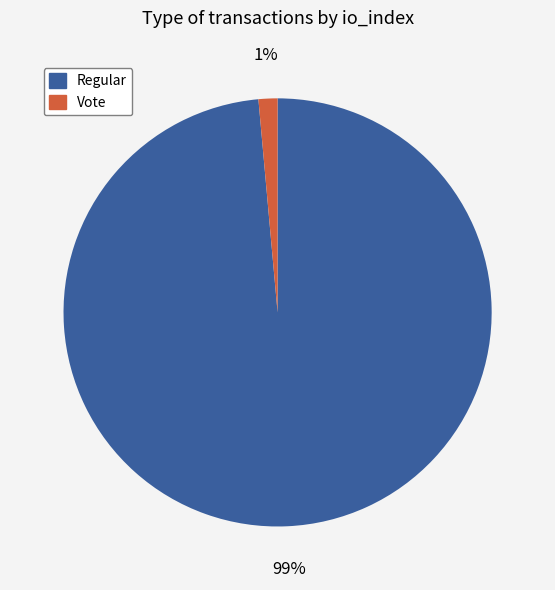

Is the sum of Vote and Regular greater than half?

Yes